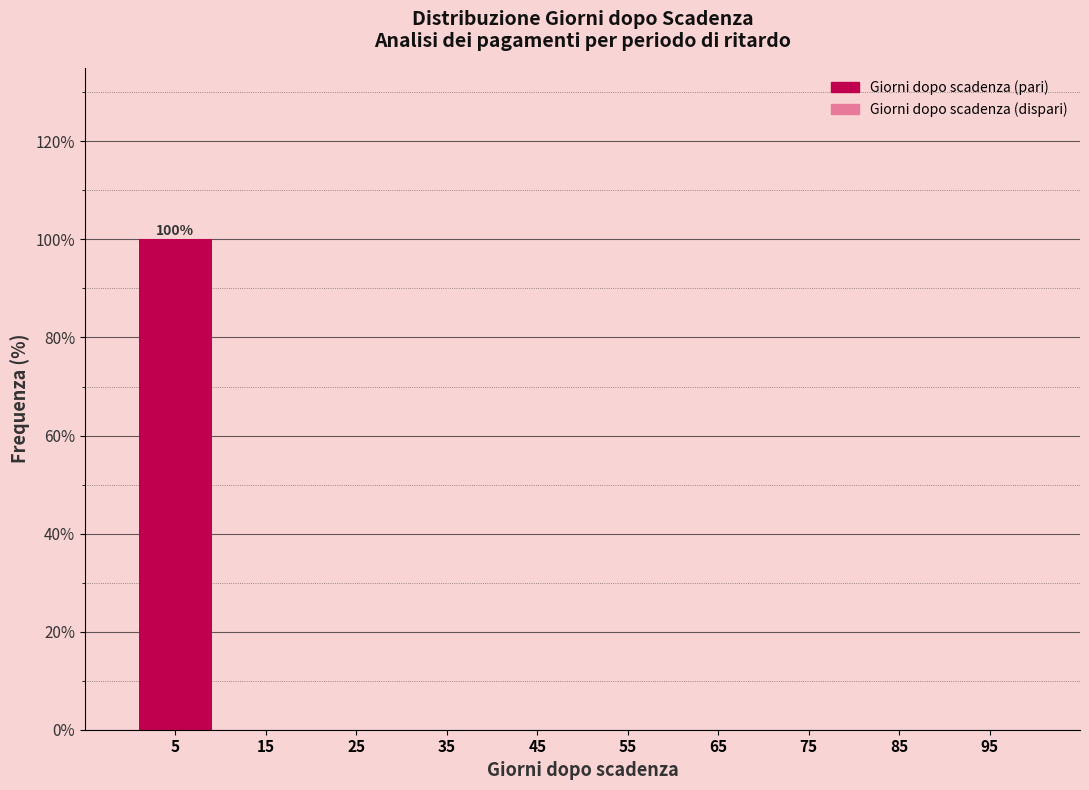

Which range on the x-axis has the tallest bar?

0 to 10